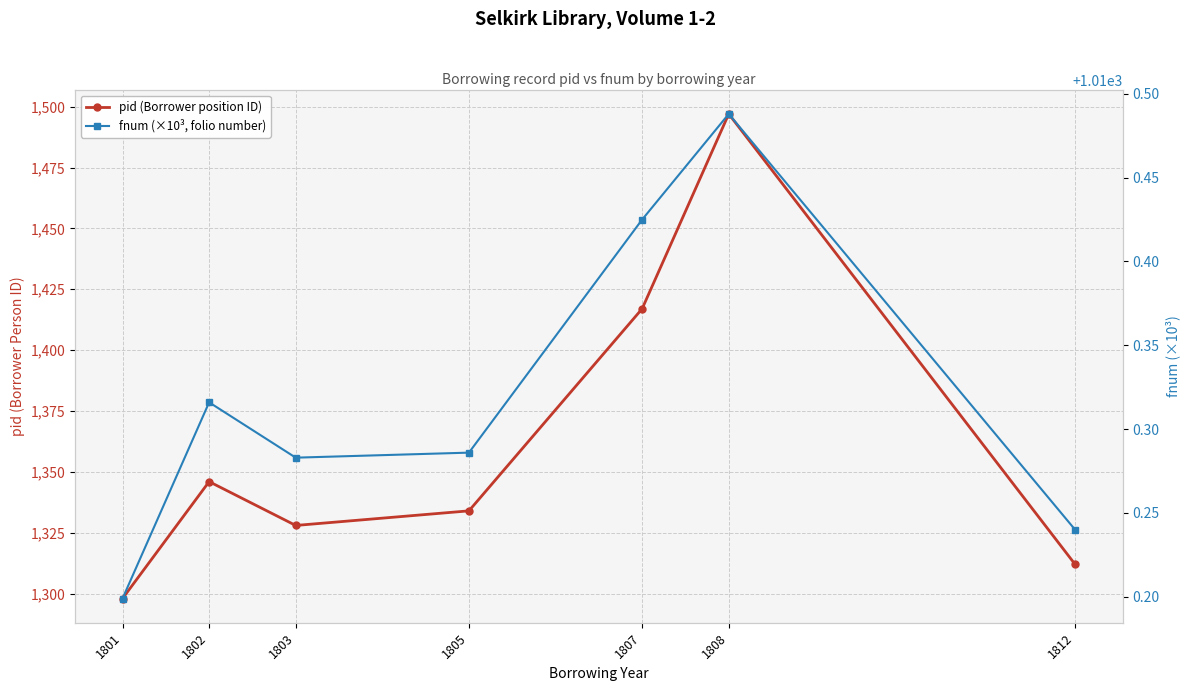

True or false: fnum (×10³, folio number) has a value of 1772.0 at 1805.

False